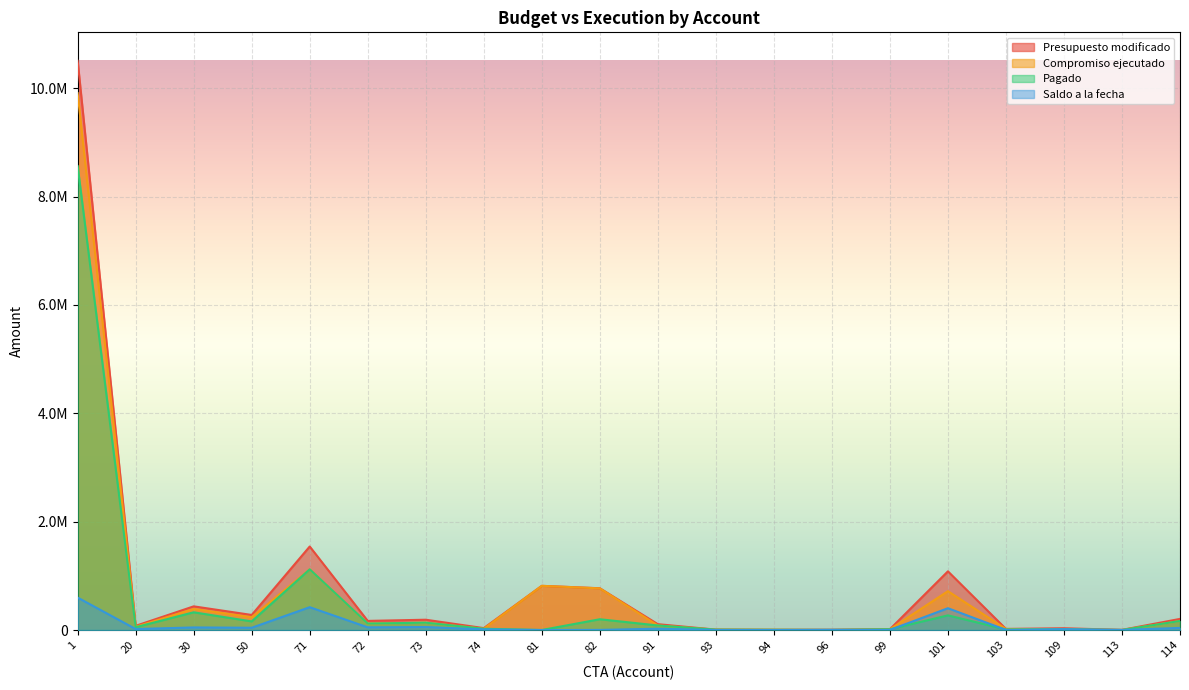

The Presupuesto modificado series shows 10507429.0 at 1. True or false?

True